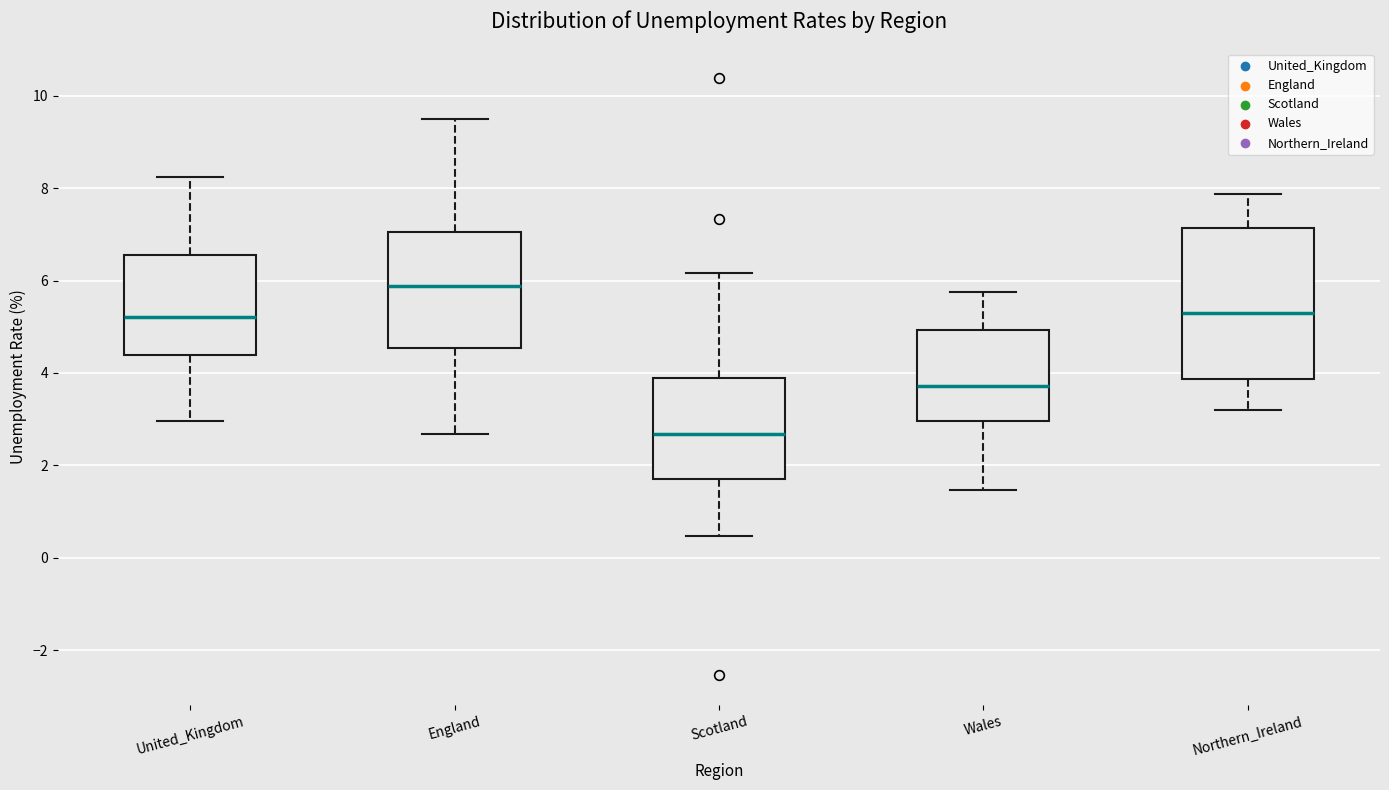

Which box has the lowest median line?

Scotland